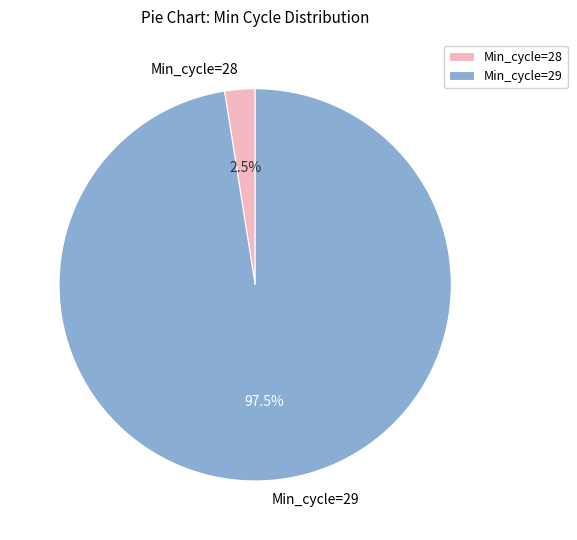

Which slice is the largest?

Min_cycle=29